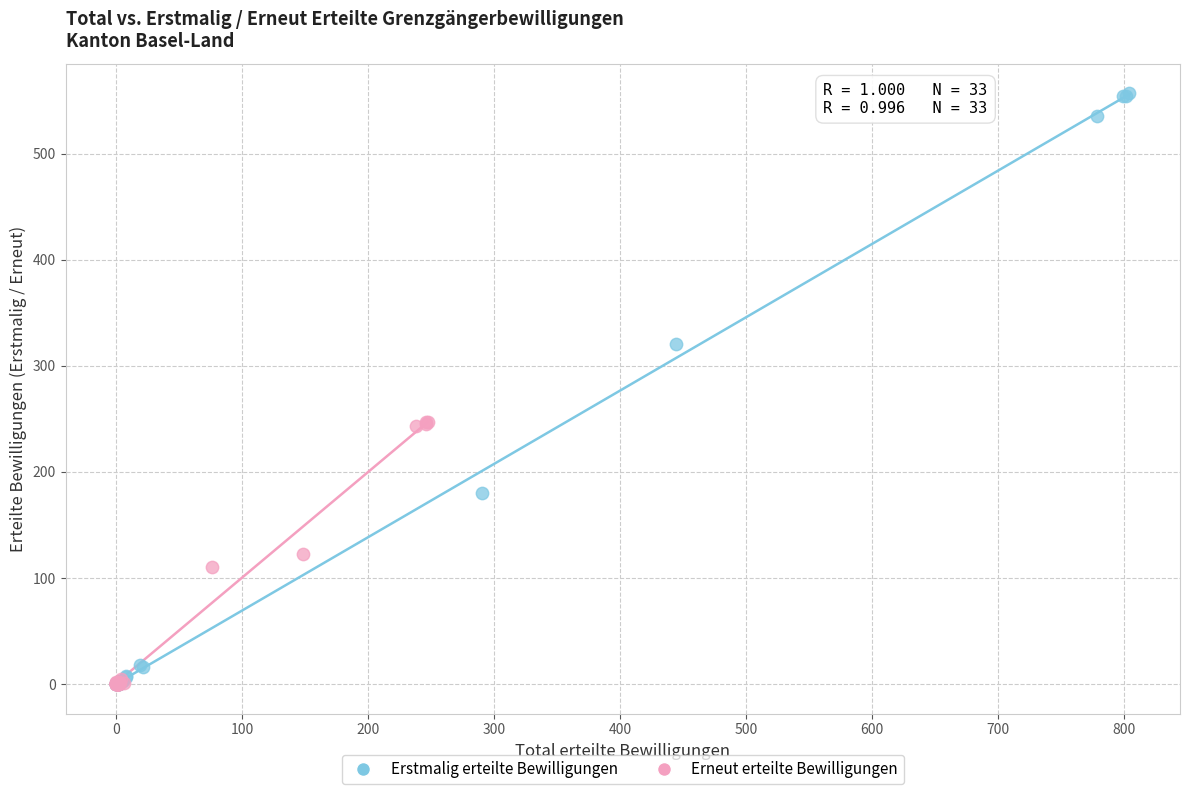

Which series has the widest spread of Y values?

Erstmalig erteilte Bewilligungen